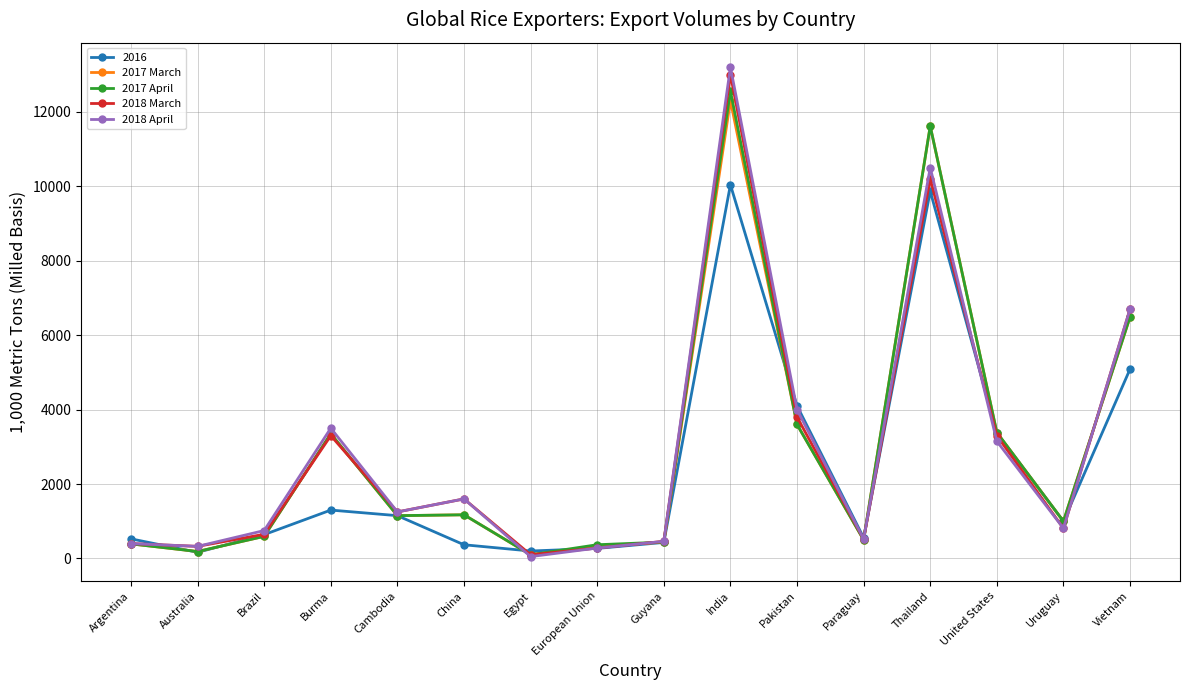

Which series has the widest spread of values?

2018 April